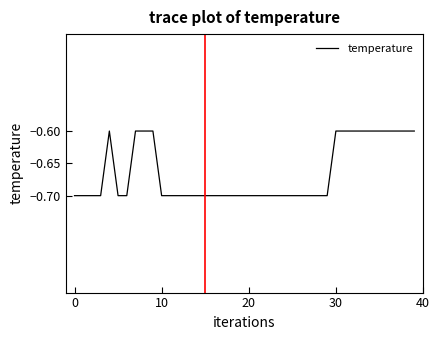

Reading right to left, extract all data points from this chart.

-0.6	-0.6	-0.6	-0.6	-0.6	-0.6	-0.6	-0.6	-0.6	-0.6	-0.7	-0.7	-0.7	-0.7	-0.7	-0.7	-0.7	-0.7	-0.7	-0.7	-0.7	-0.7	-0.7	-0.7	-0.7	-0.7	-0.7	-0.7	-0.7	-0.7	-0.6	-0.6	-0.6	-0.7	-0.7	-0.6	-0.7	-0.7	-0.7	-0.7